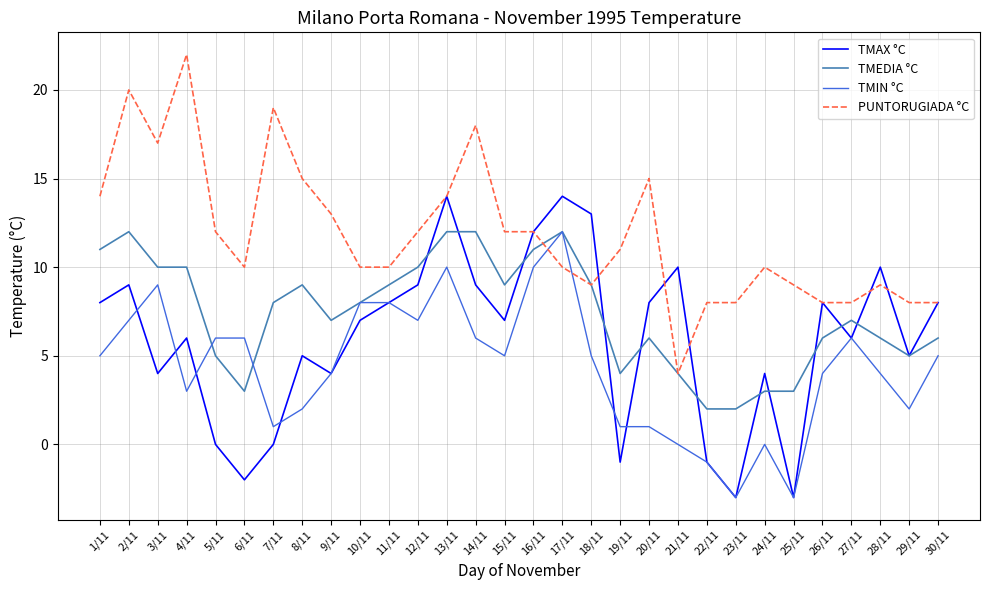

True or false: TMIN °C and PUNTORUGIADA °C cross at least once.

True